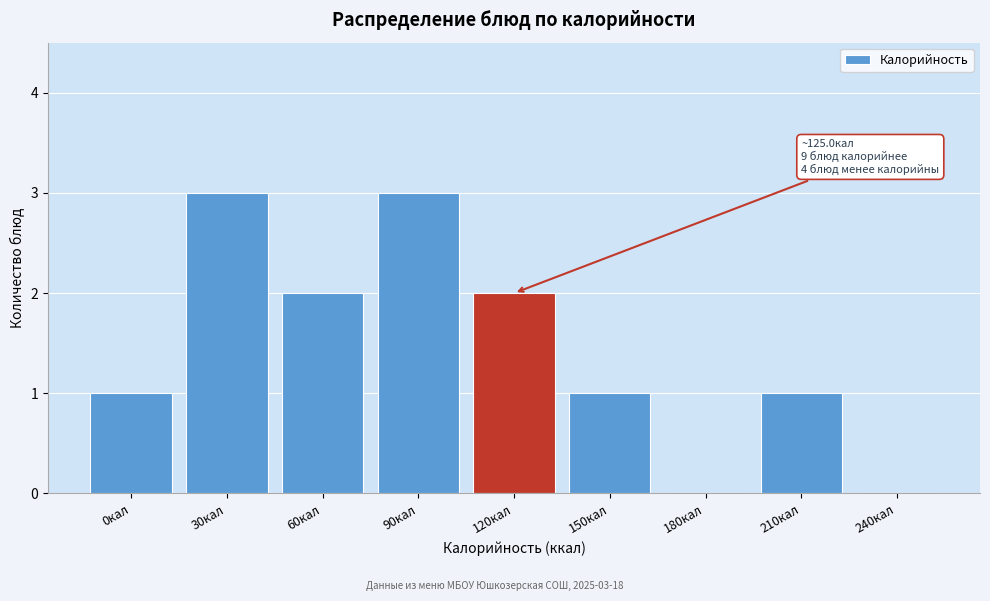

Reading left to right, list all the values displayed in this chart.

0кал=1	30кал=3	60кал=2	90кал=3	120кал=2	150кал=1	180кал=0	210кал=1	240кал=0